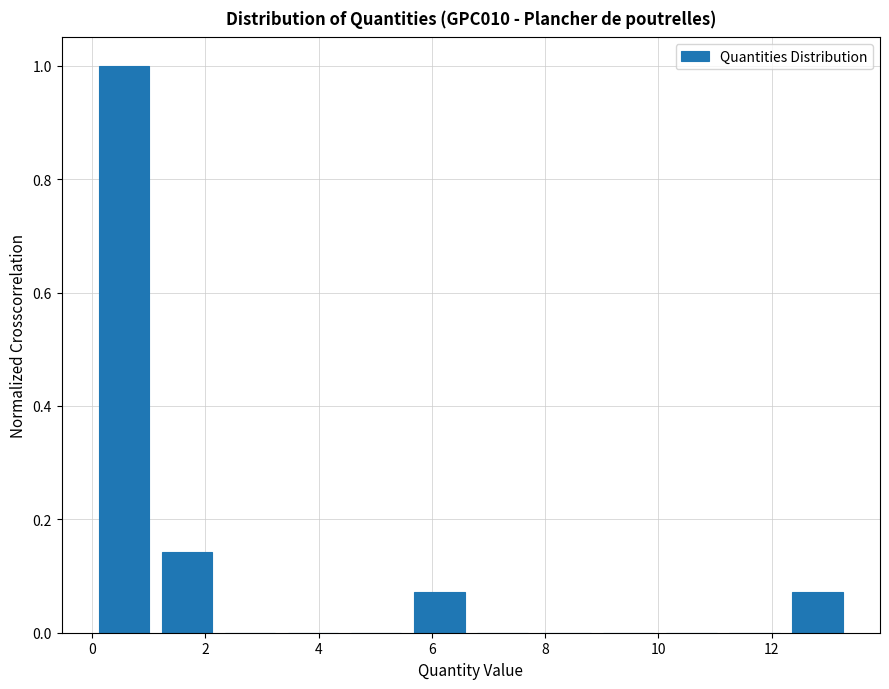

Over which range of the x-axis is the bar tallest?

0.0 to 1.2